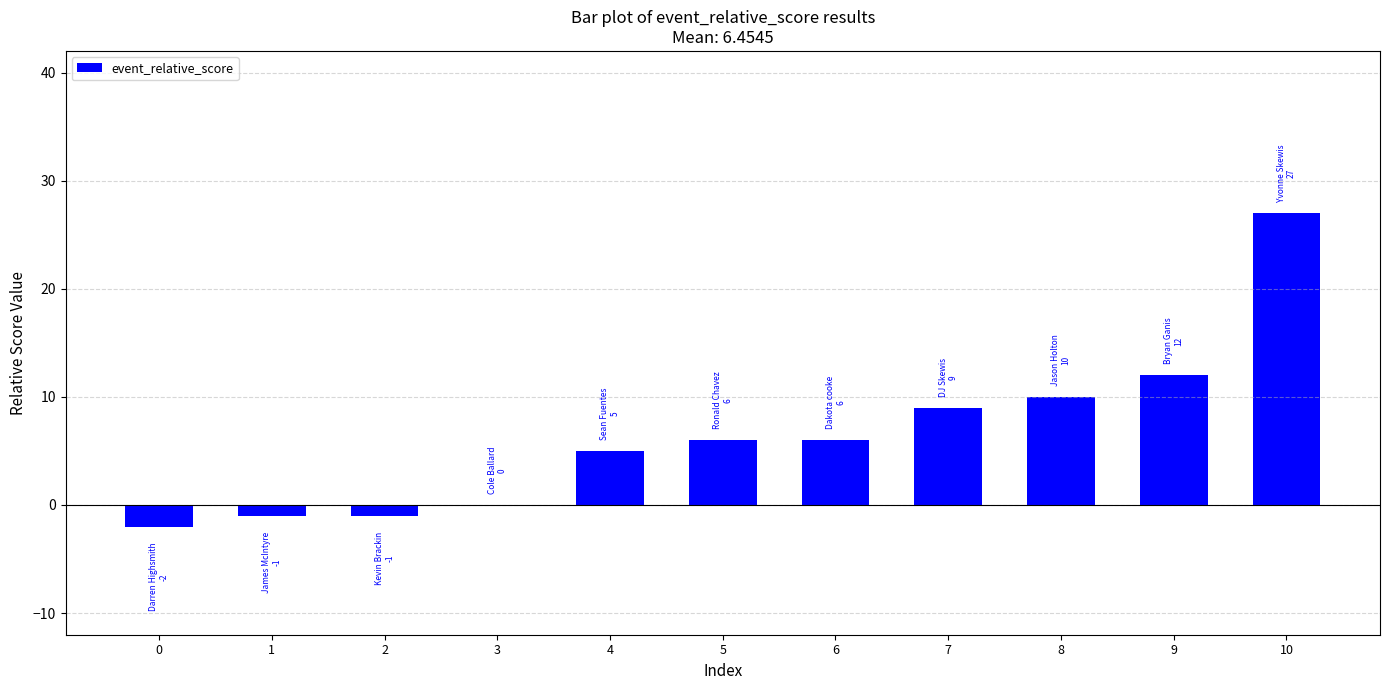

At which category does the chart reach its peak across all series?

10